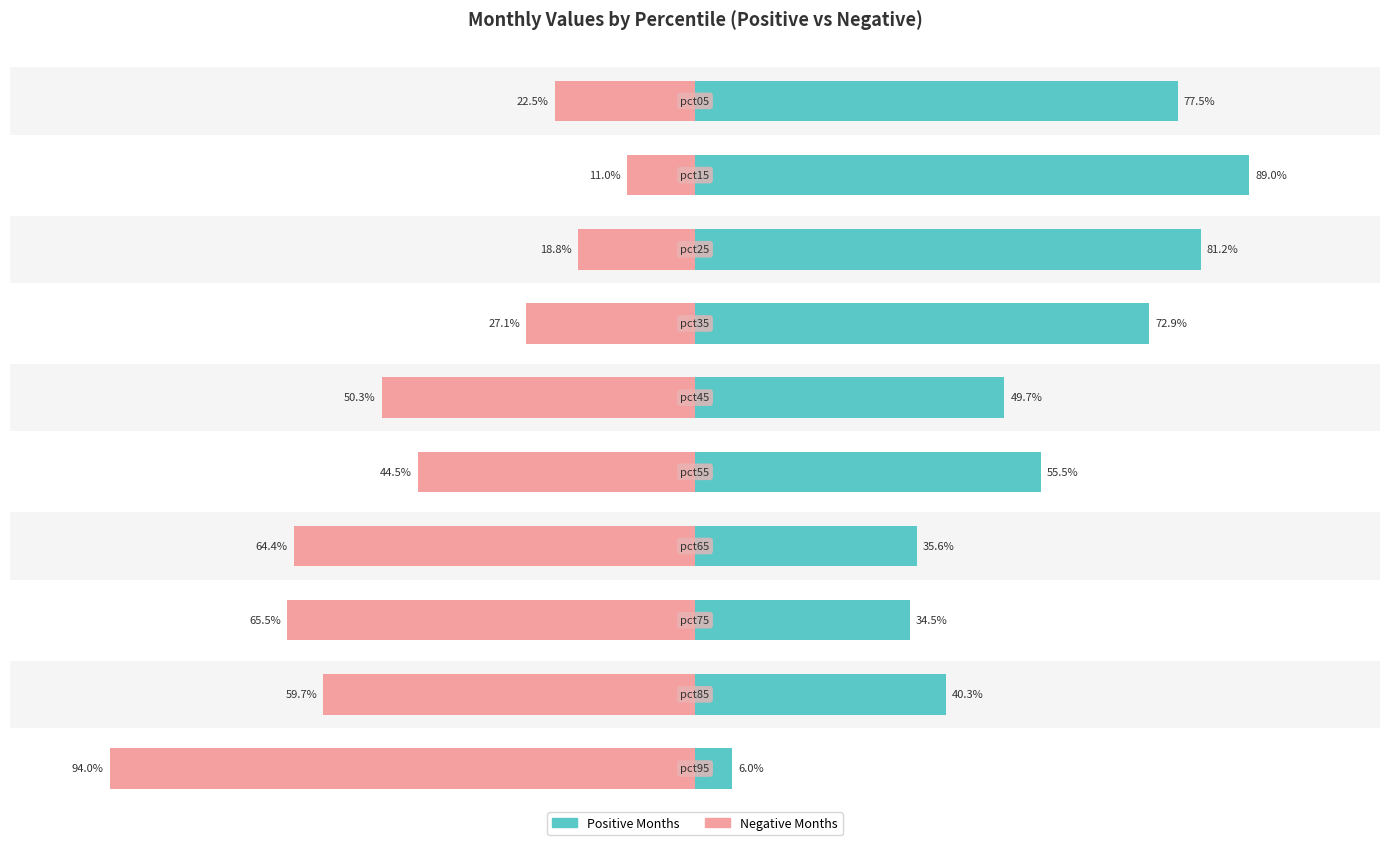

How many groups of bars are there?

10